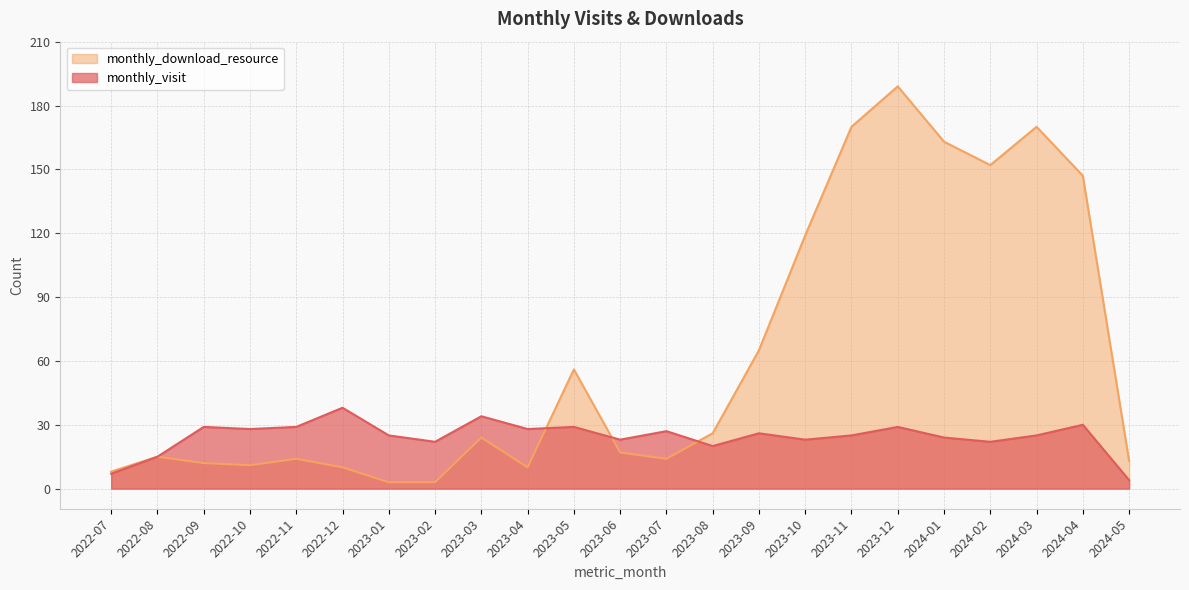

How many categories are shown in the chart?

23